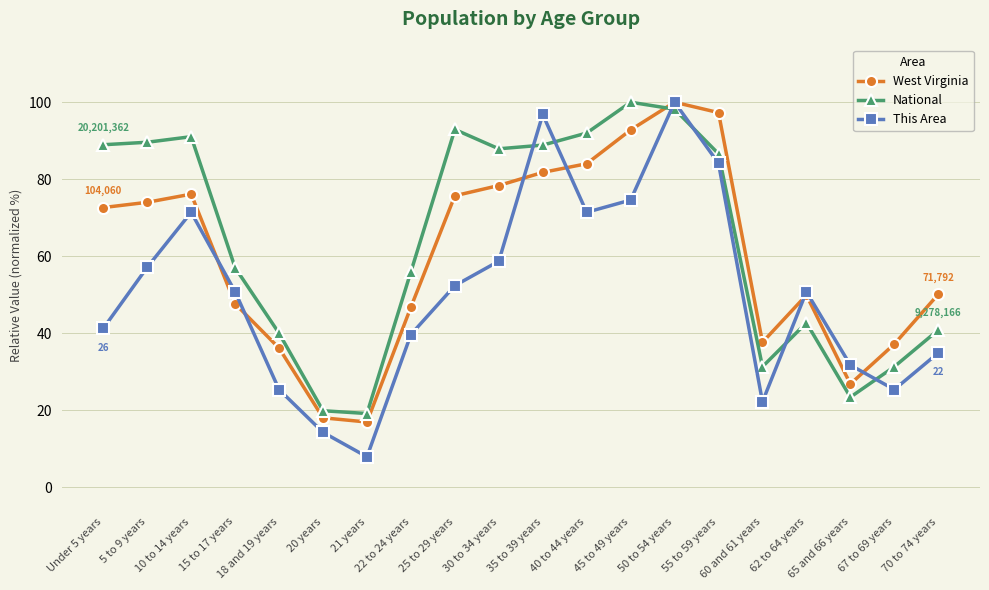

At which label does This Area first exceed 50?

5 to 9 years